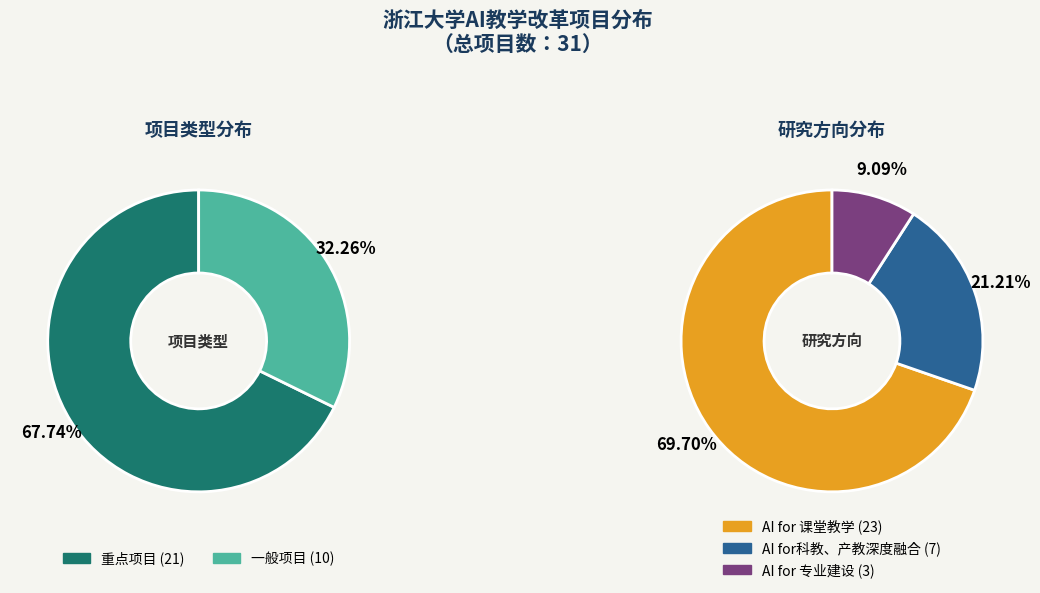

Is the sum of 一般项目 and 重点项目 greater than half?

Yes